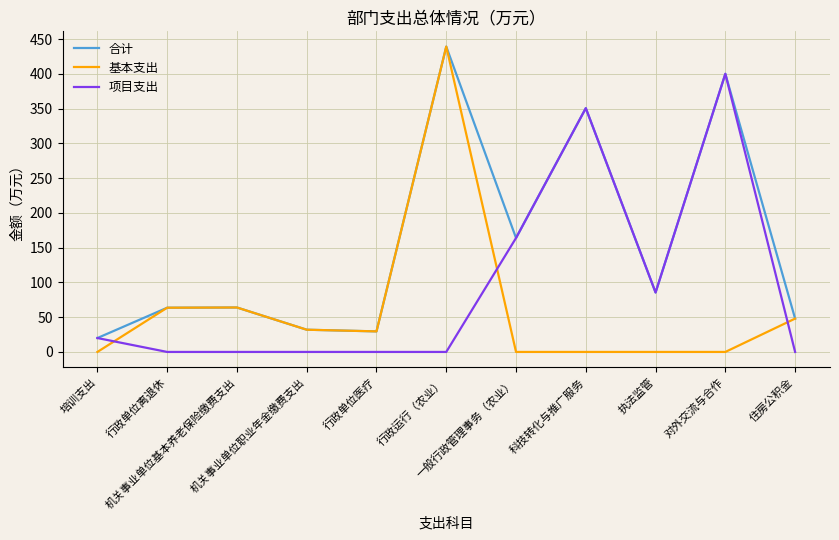

List the series in order of their overall mean, highest first.

合计, 项目支出, 基本支出